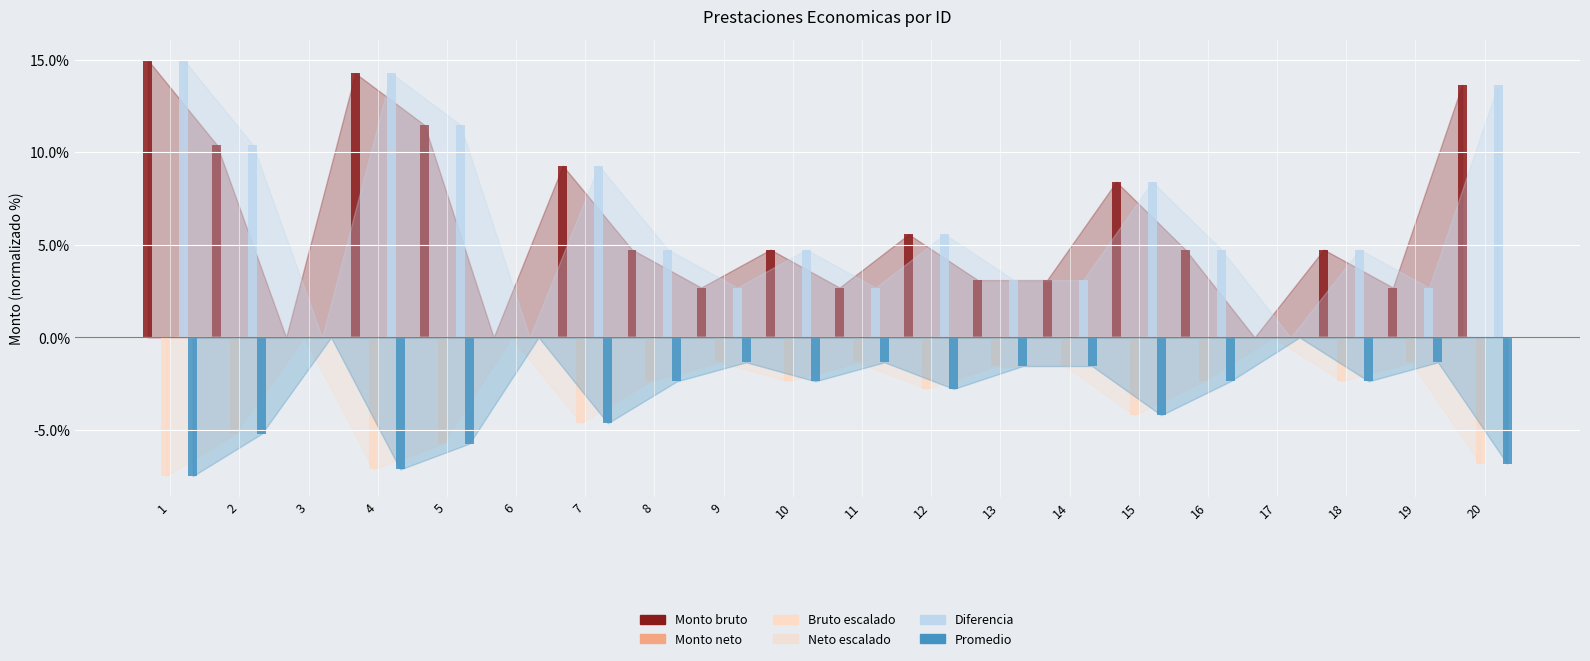

True or false: Diferencia has a value of 4.7 at 8.

True